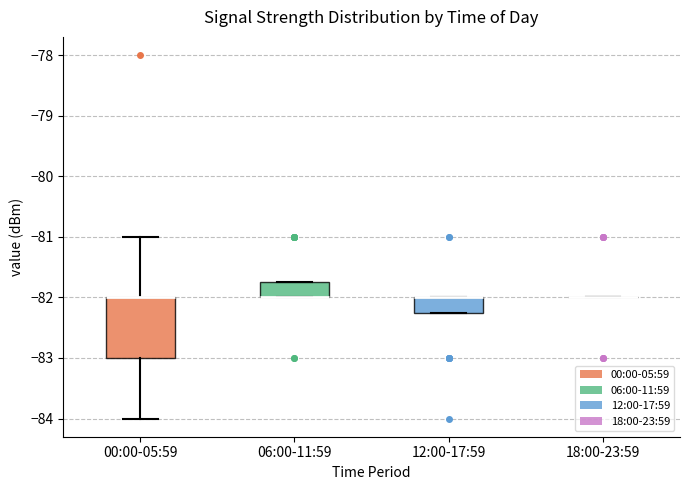

Where is the upper edge of the box for 12:00-17:59 on the y-axis? The values are not printed on the chart, so give them approximately, as read against the axis.

-82.0